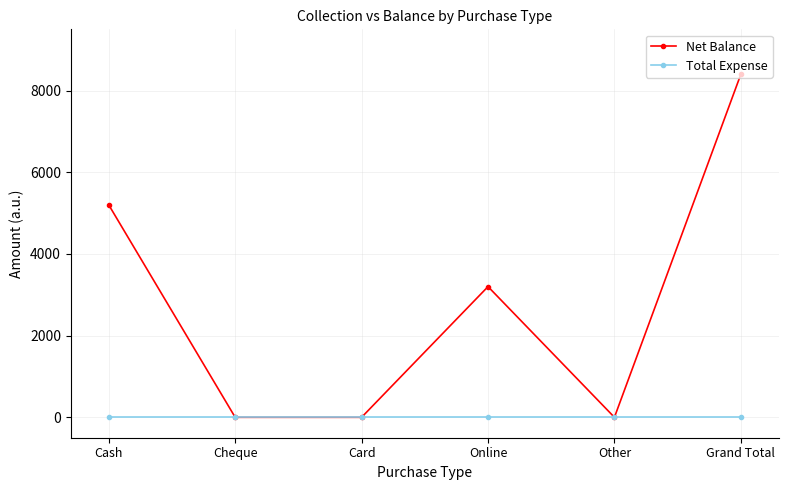

Which series changed the most between Cash and Cheque?

Net Balance